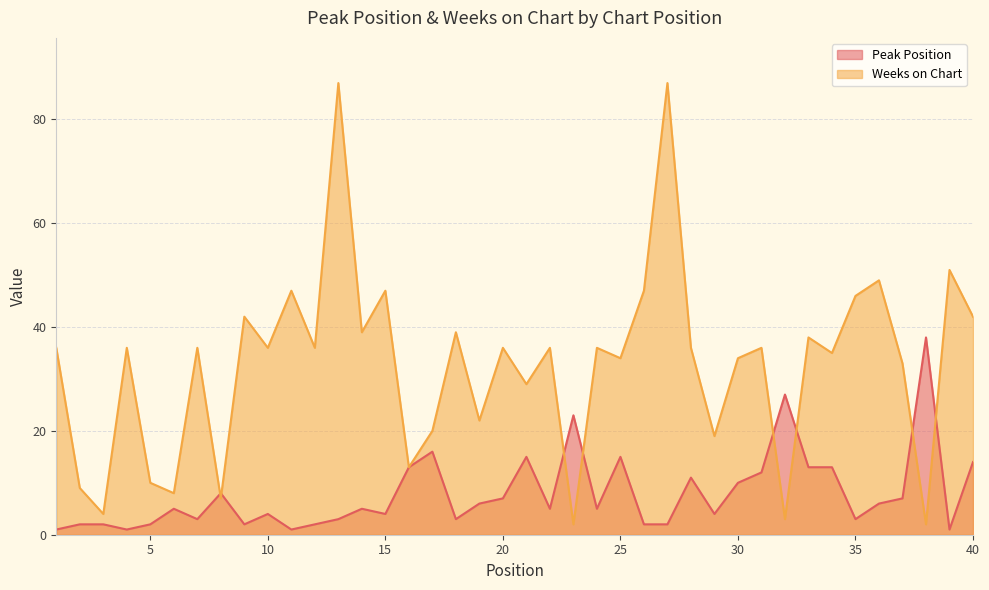

Between 33 and 36, which series saw the biggest shift?

Weeks on Chart